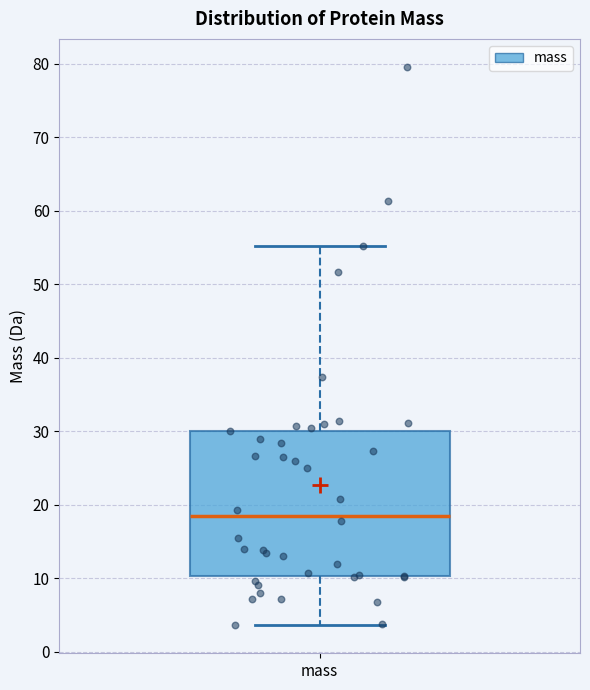

Transcribe this box plot: give where the median line is, the range the box spans, and where the two whiskers end, as read against the y-axis. The values are not printed on the chart, so give them approximately, as read against the axis.

median 19, box 10 to 30, whiskers 4 to 55